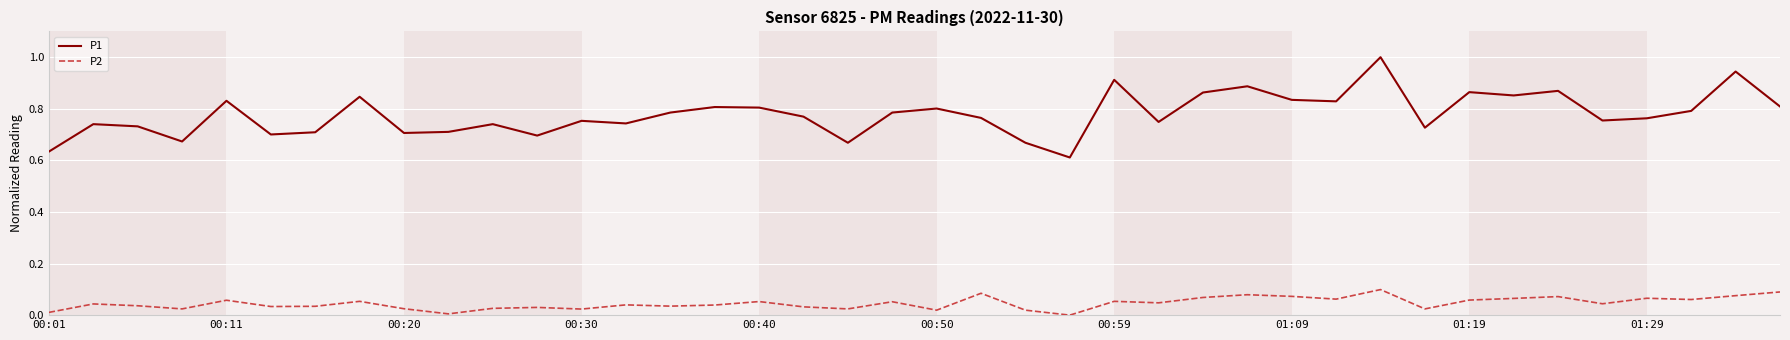

Which series has the largest total across all categories?

P1